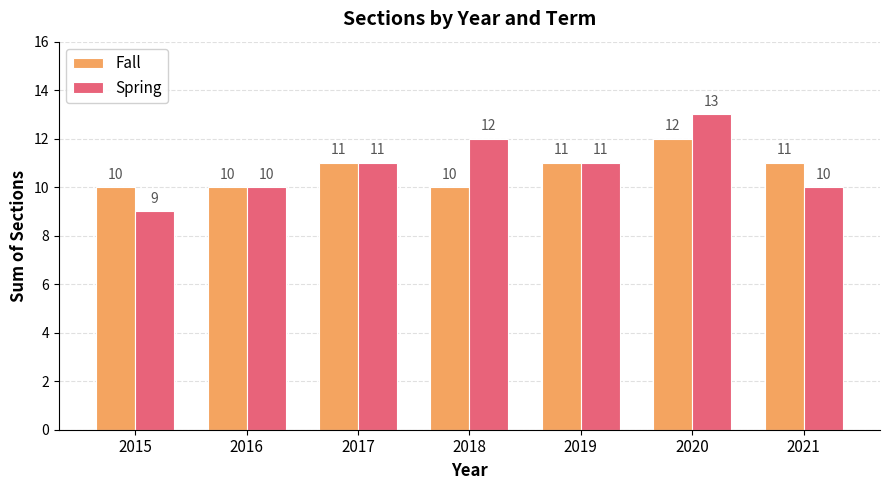

How many groups of bars are there?

7